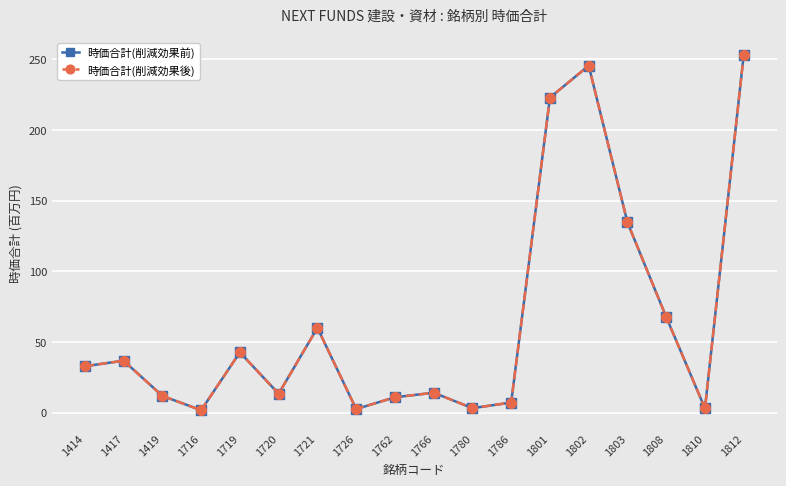

Does the chart have visible grid lines?

Yes